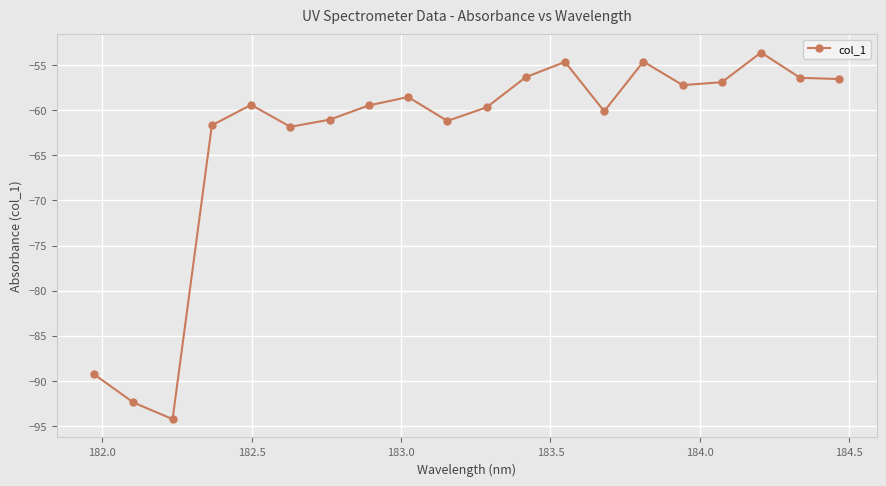

How many points are higher than both their immediate neighbors (excluding endpoints)?

5